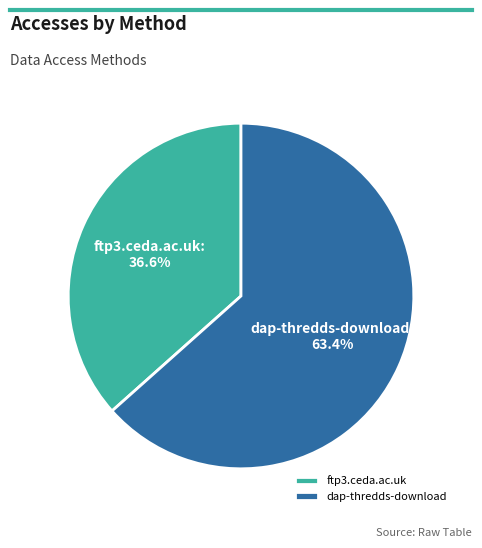

What is the ratio of the value at dap-thredds-download to the value at ftp3.ceda.ac.uk?

1.7